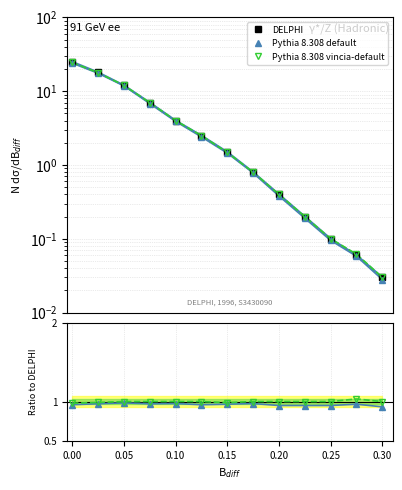

What is the difference between the maximum and minimum values in the DELPHI series?

25.0